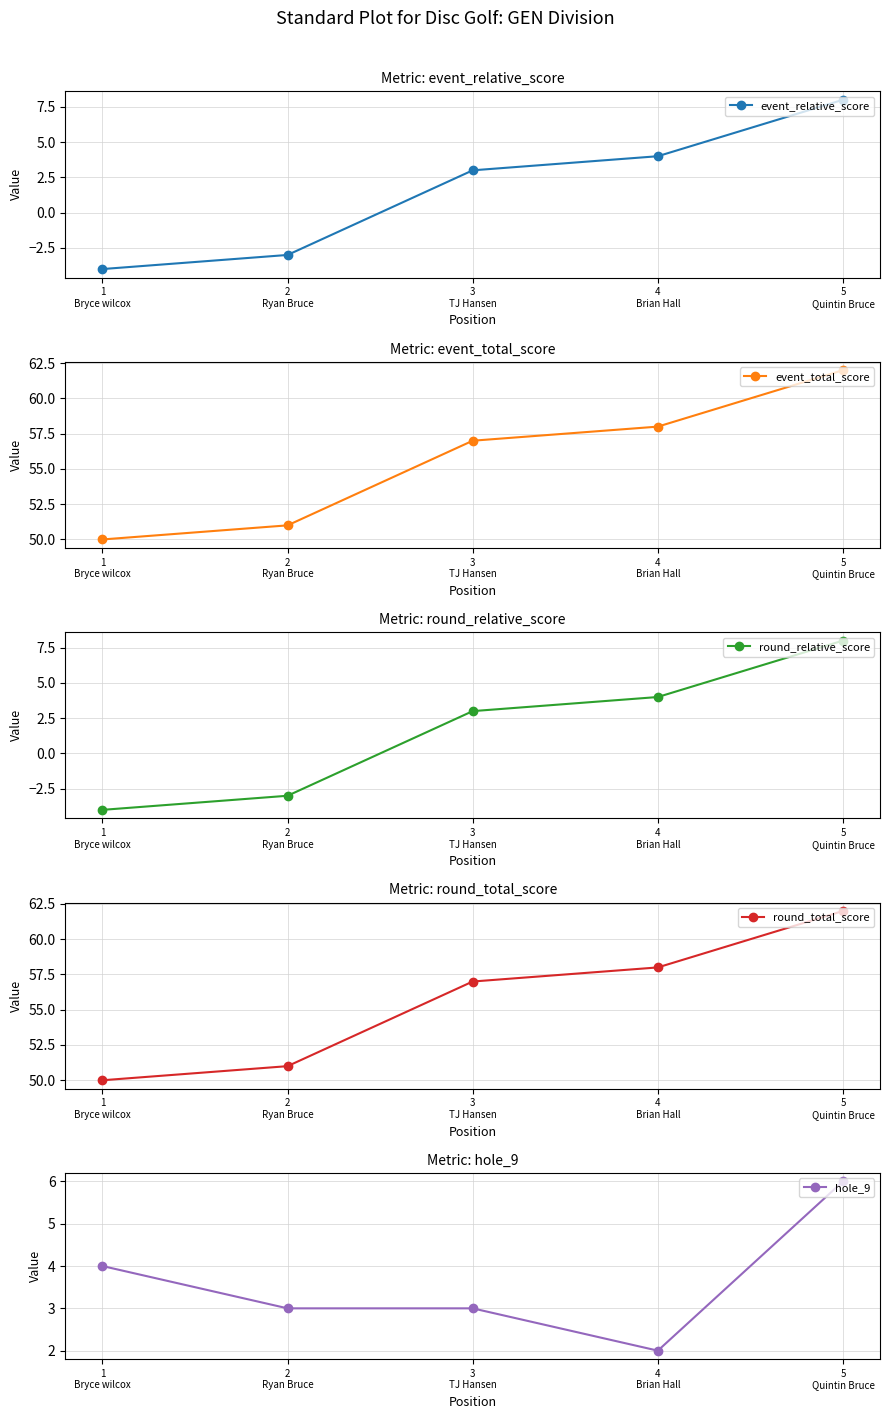

How many data points does each series have?

5